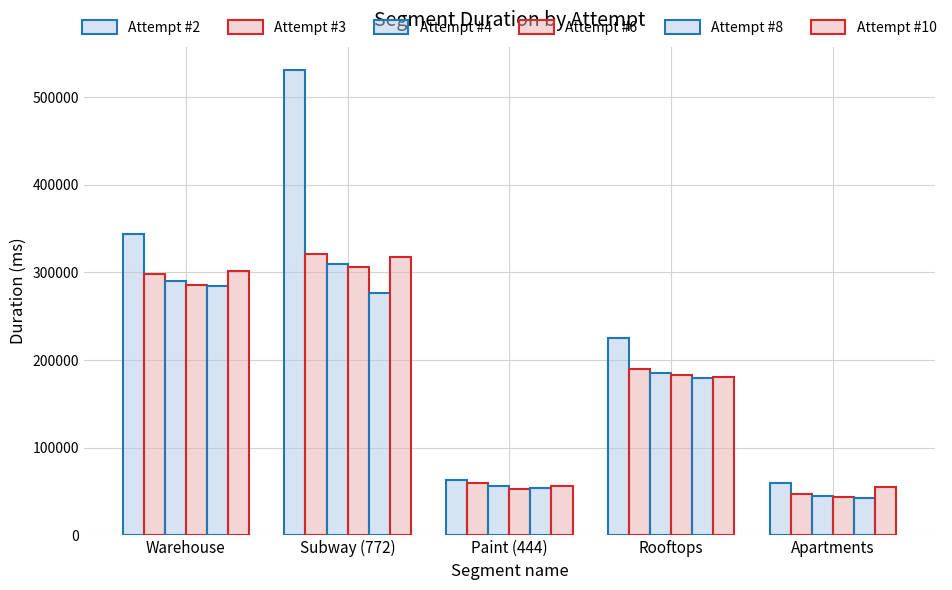

Count the number of data series in this chart.

6